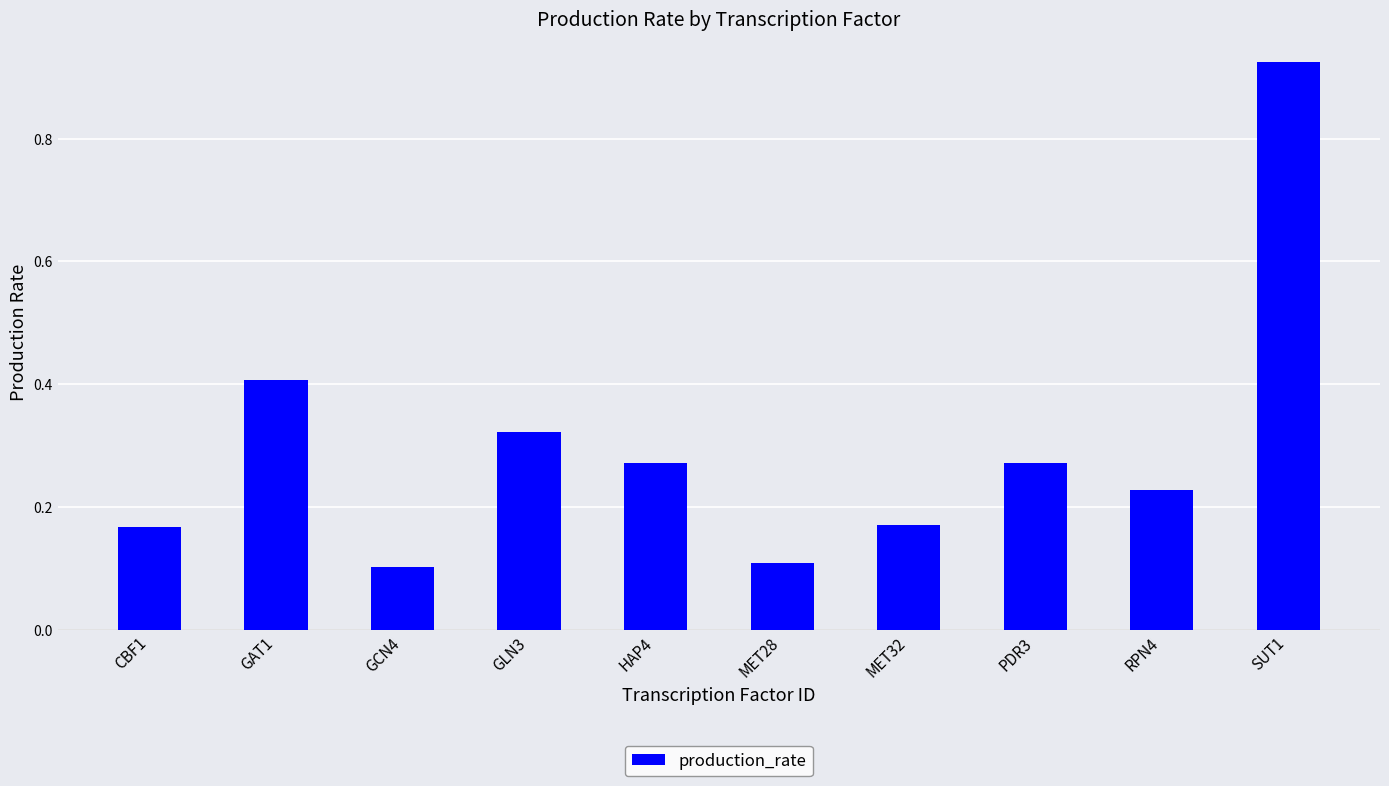

At which category does the chart reach its peak across all series?

SUT1